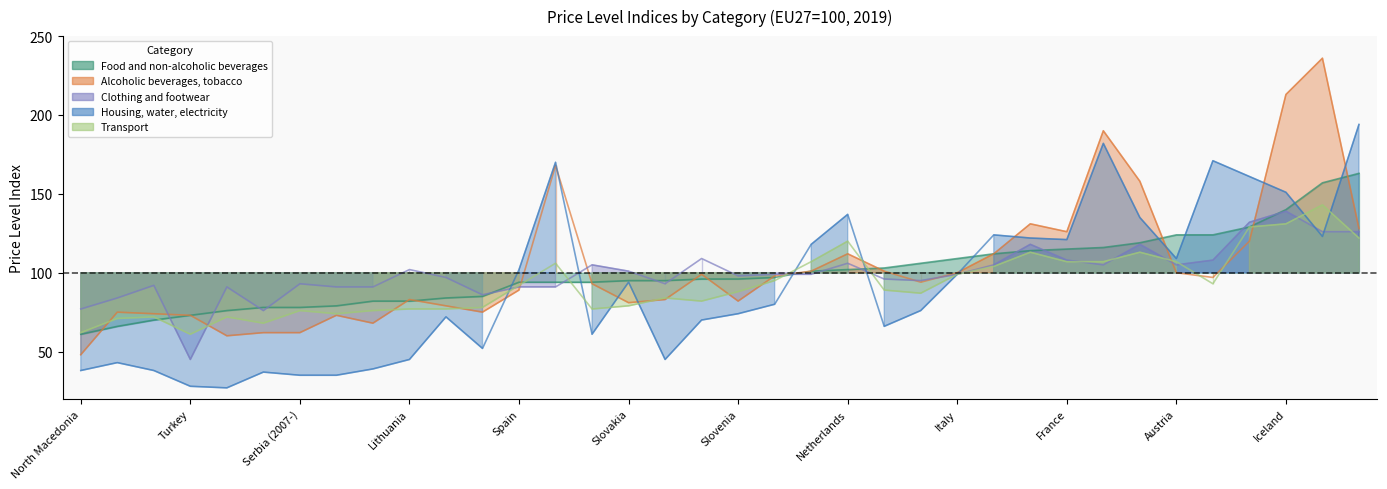

Which category has the highest value across all series?

Norway